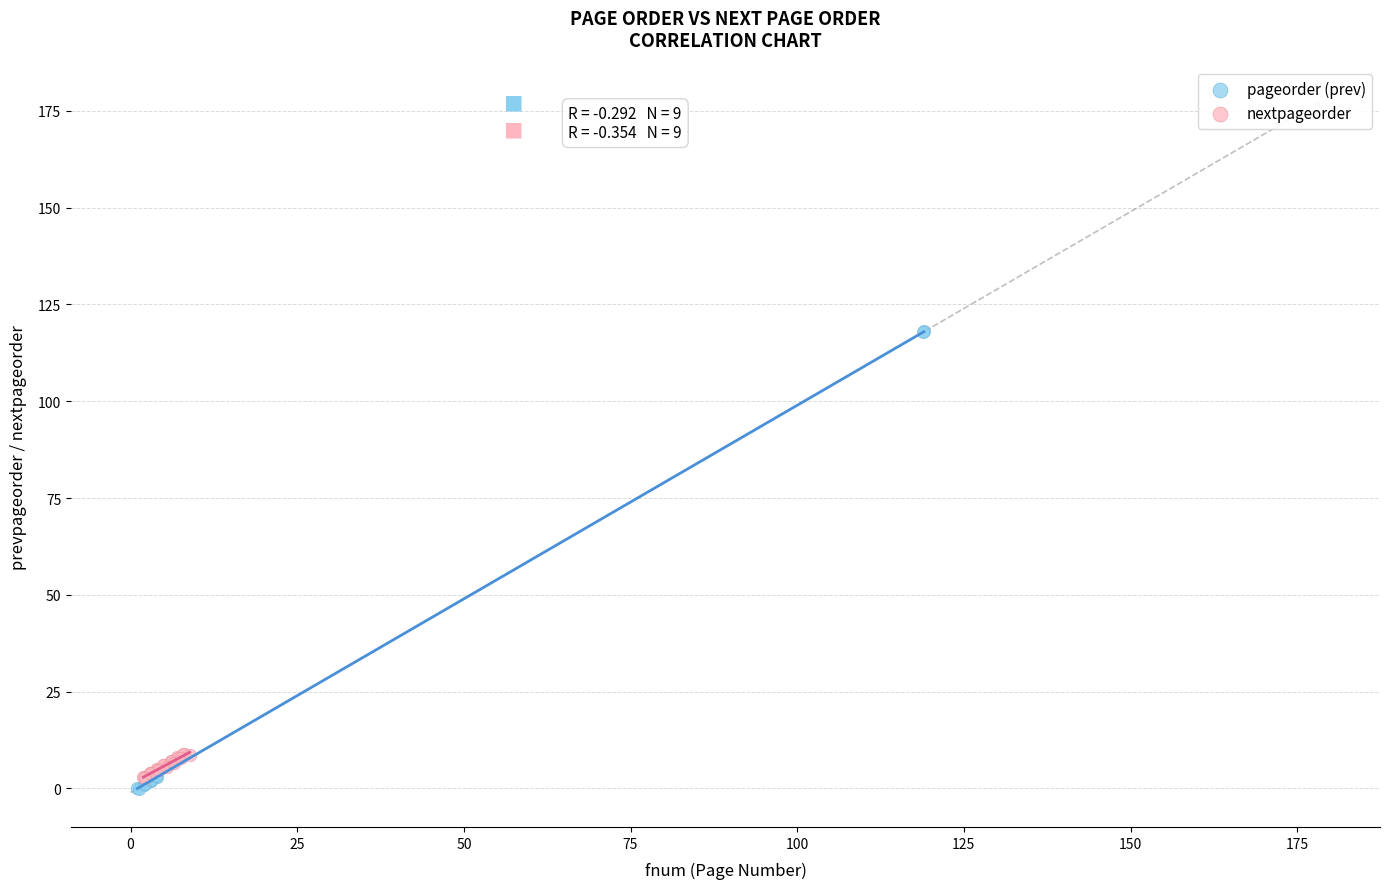

Which series reaches the maximum Y coordinate?

pageorder (prev)